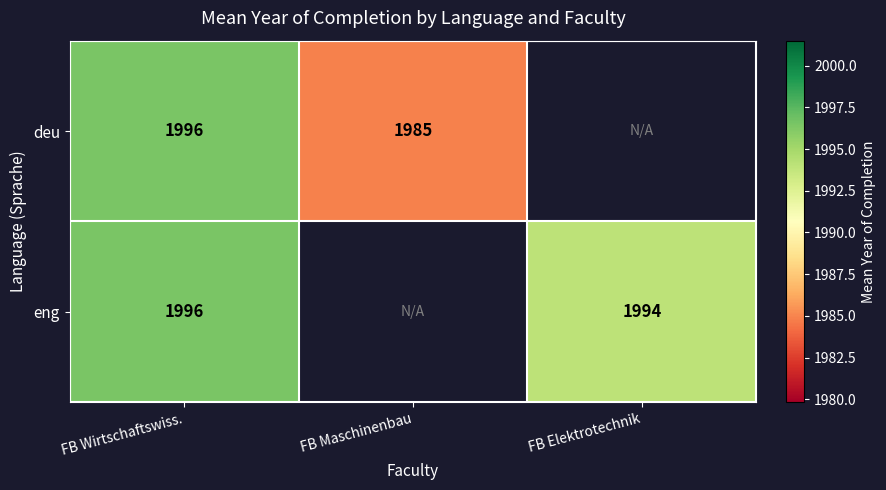

Is the value of eng at FB Elektrotechnik greater than the value of deu at FB Wirtschaftswiss.?

No